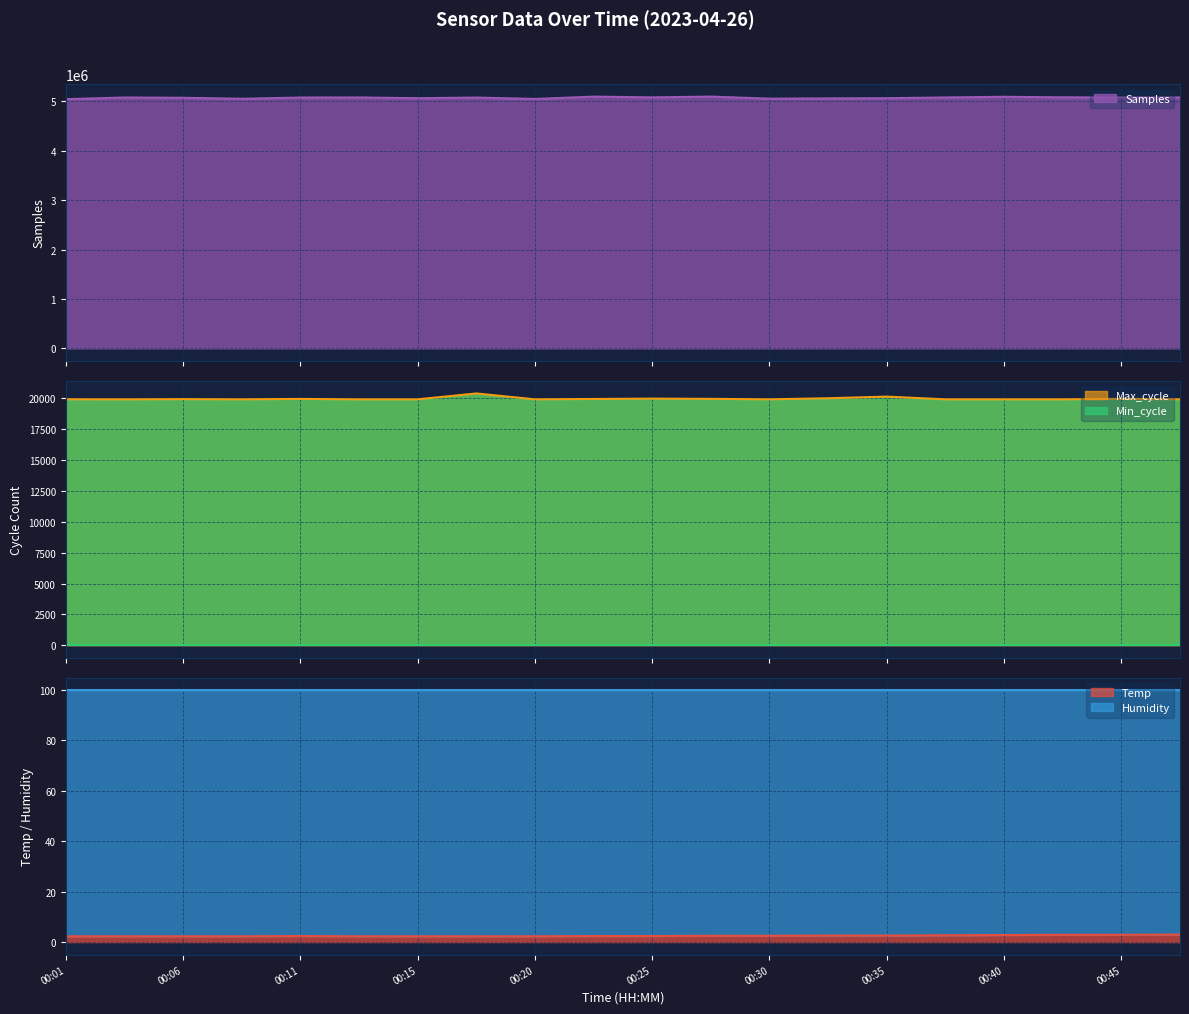

Where is the first local minimum for Max_cycle?

00:03